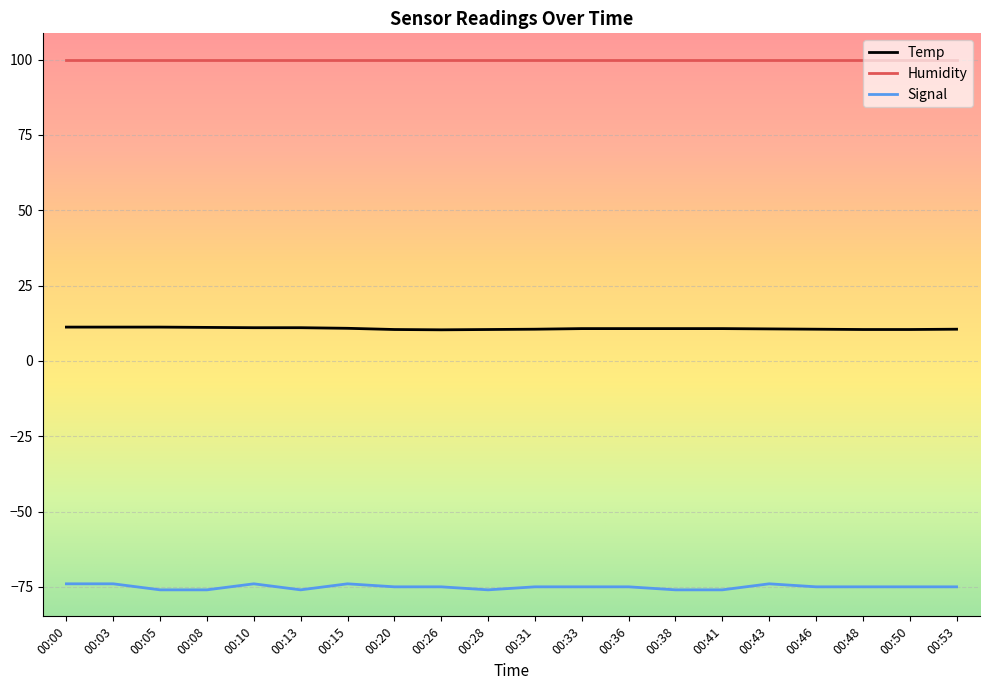

True or false: Temp has a value of 10.8 at 00:15.

True